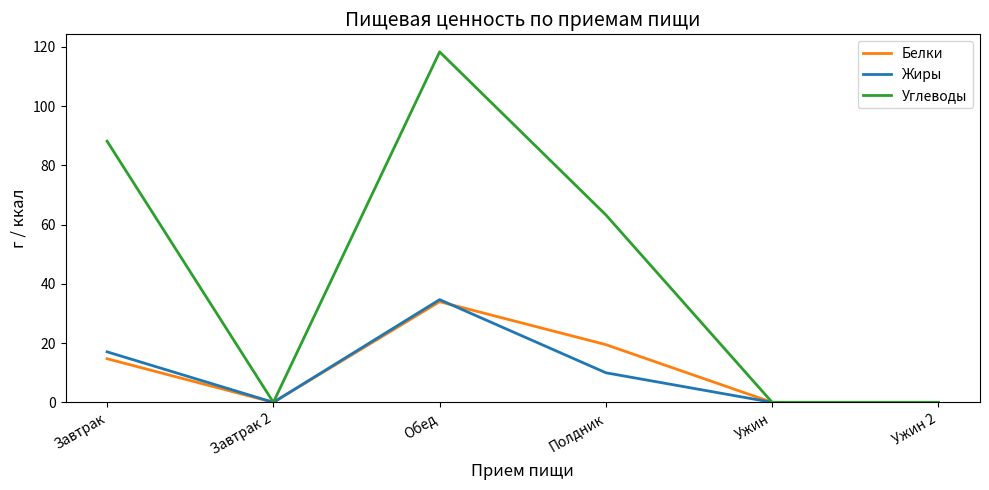

What position from the left is Ужин 2?

6